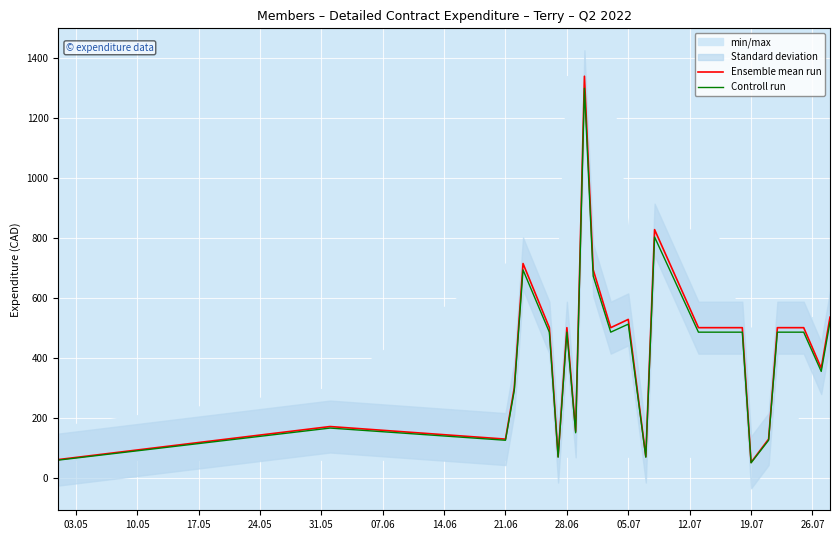

What is the lowest value of the Controll run series?

49.1